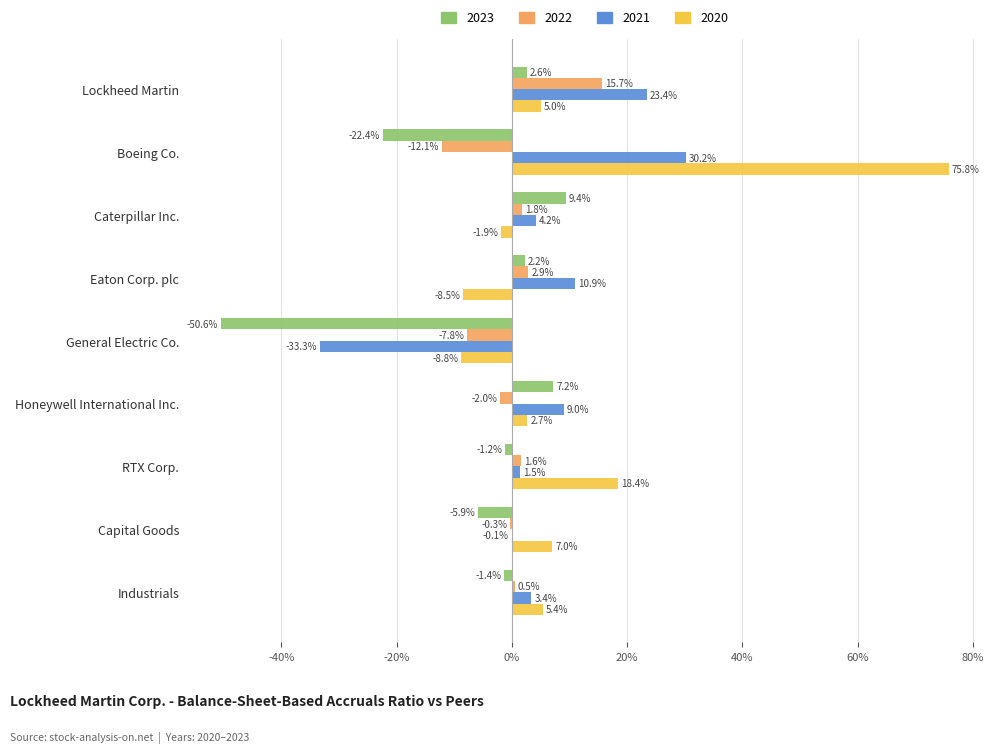

What are all the series names shown in the legend?

2023, 2022, 2021, 2020